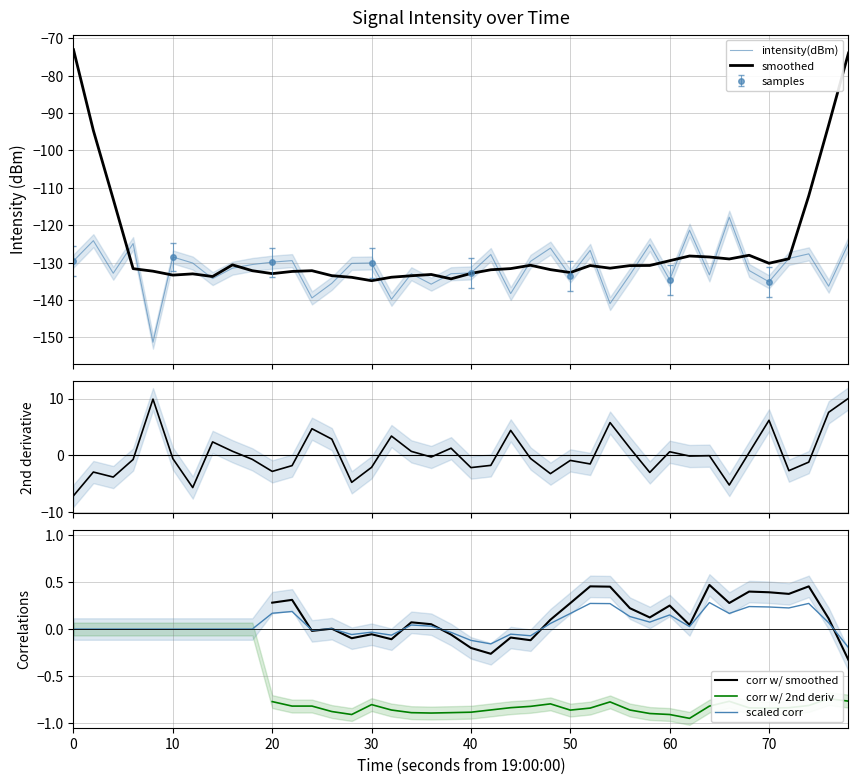

How many interior local valleys does the 2nd derivative series have?

12